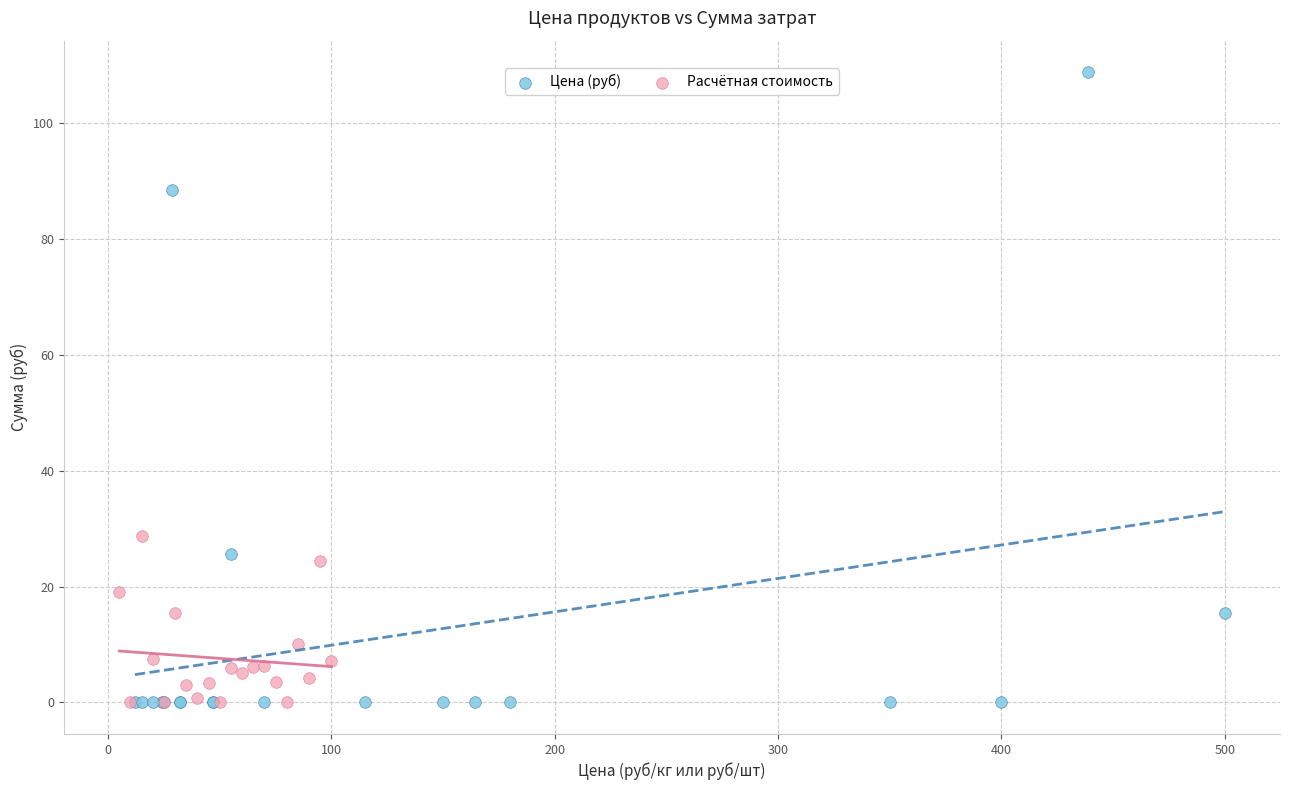

Which series has the largest Y range (max minus min)?

Цена (руб)